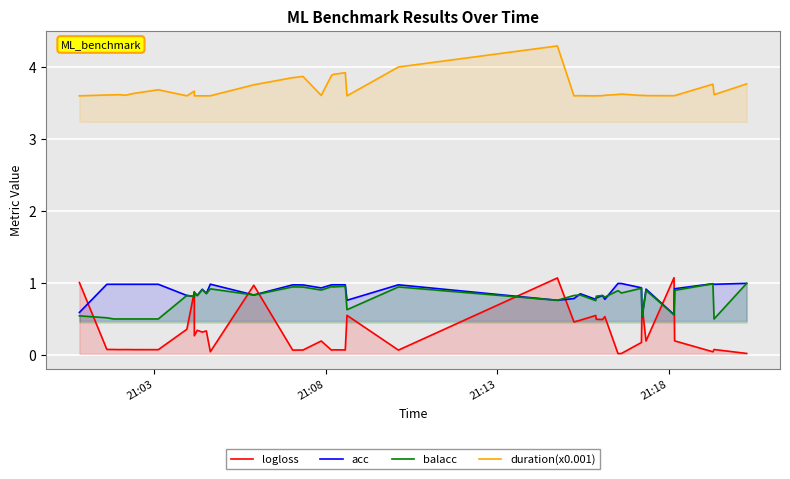

What is the sum of all acc values?

35.3